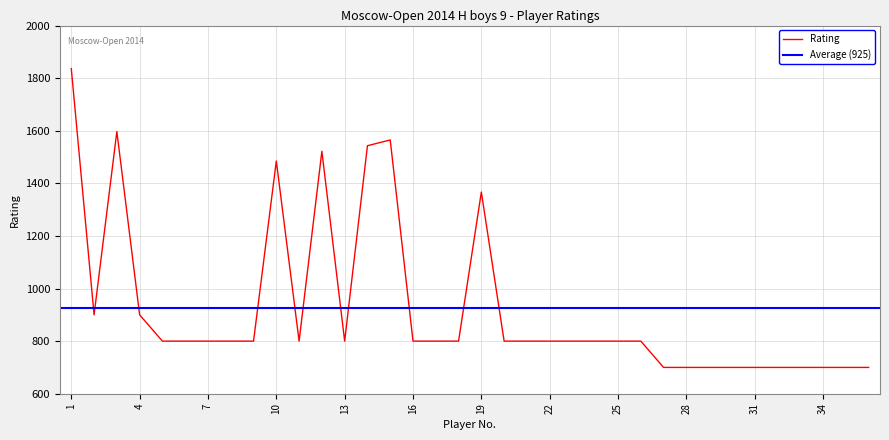

True or false: the data has more than 0 interior local peaks.

True